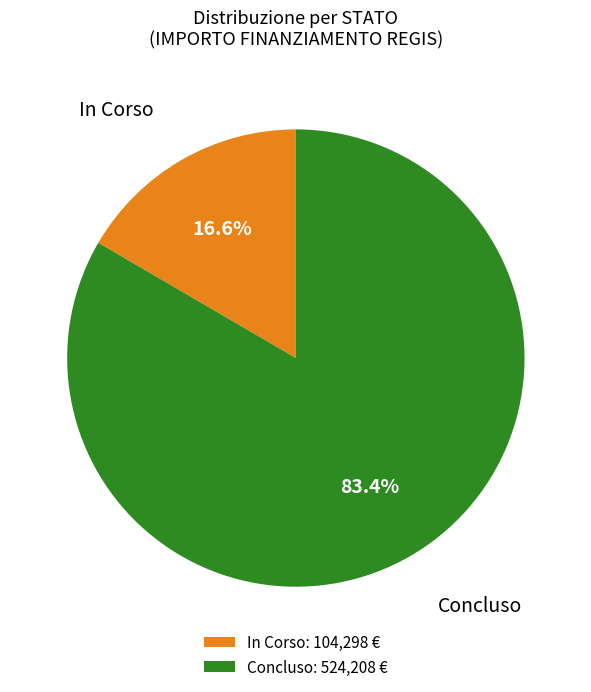

Count the number of slices in the pie.

2